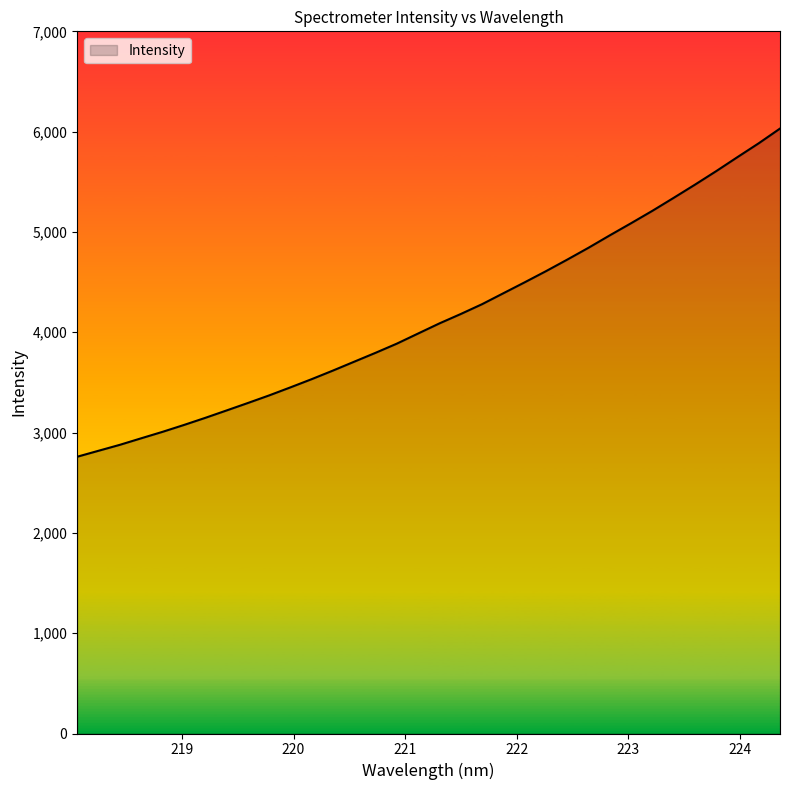

Does the chart have visible grid lines?

No